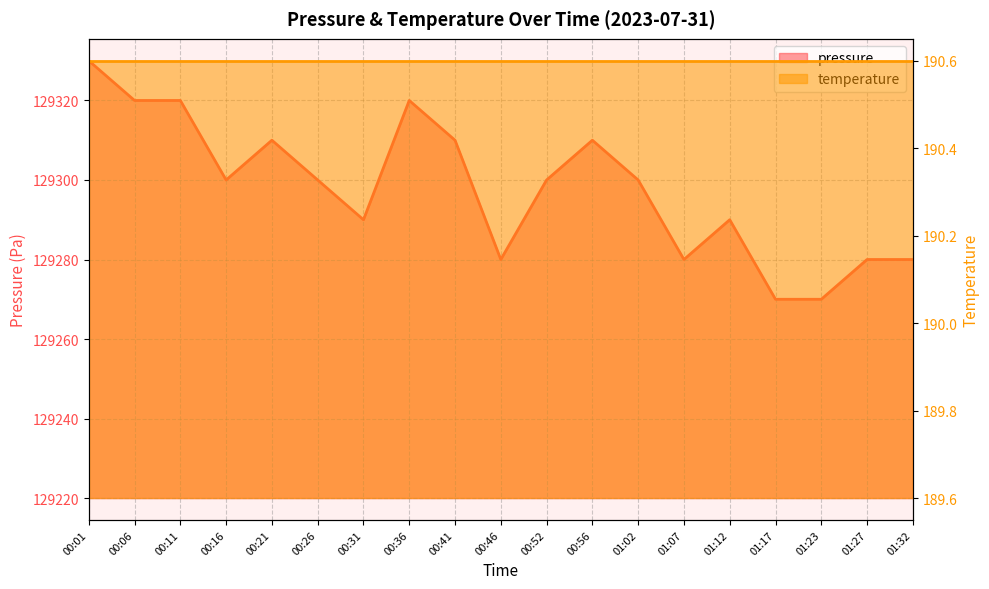

How many interior local peaks (higher than both neighbors) does the data have?

4